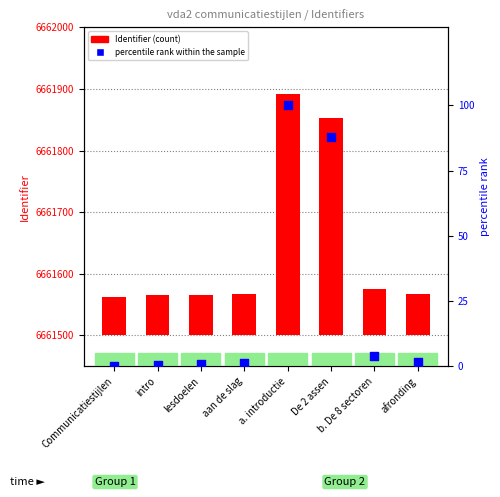

What is the total value across all series at a. introductie?

492.0